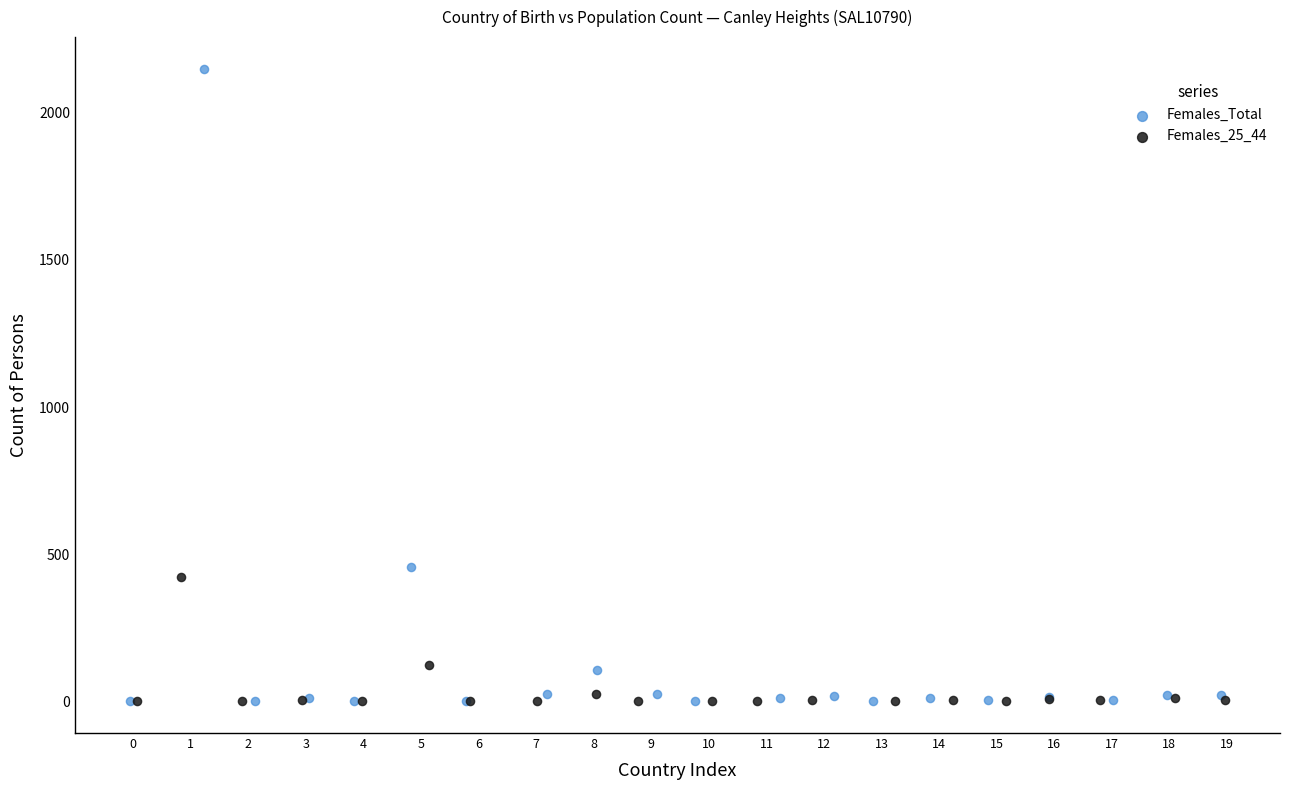

Which series reaches the maximum Y coordinate?

Females_Total